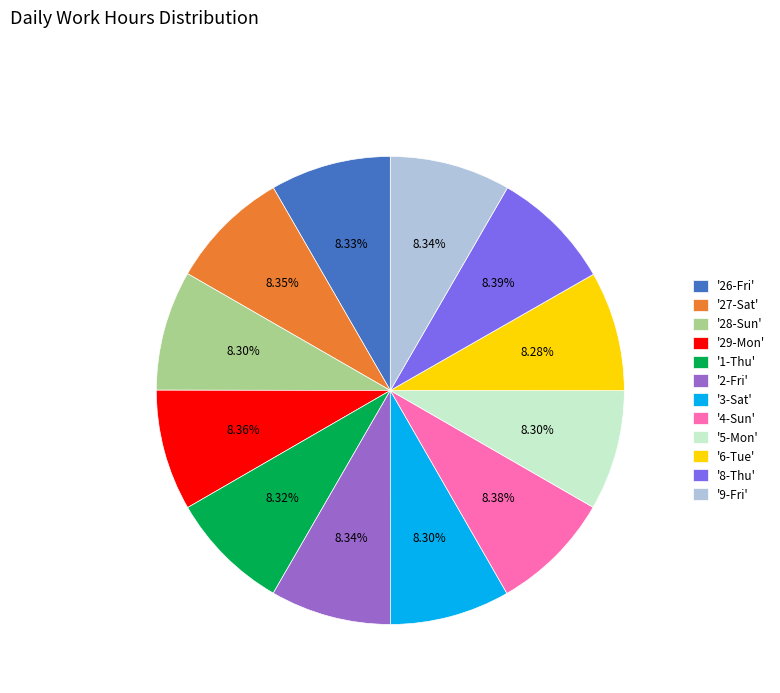

What is the ratio of the value at '4-Sun' to the value at '5-Mon'?

1.0